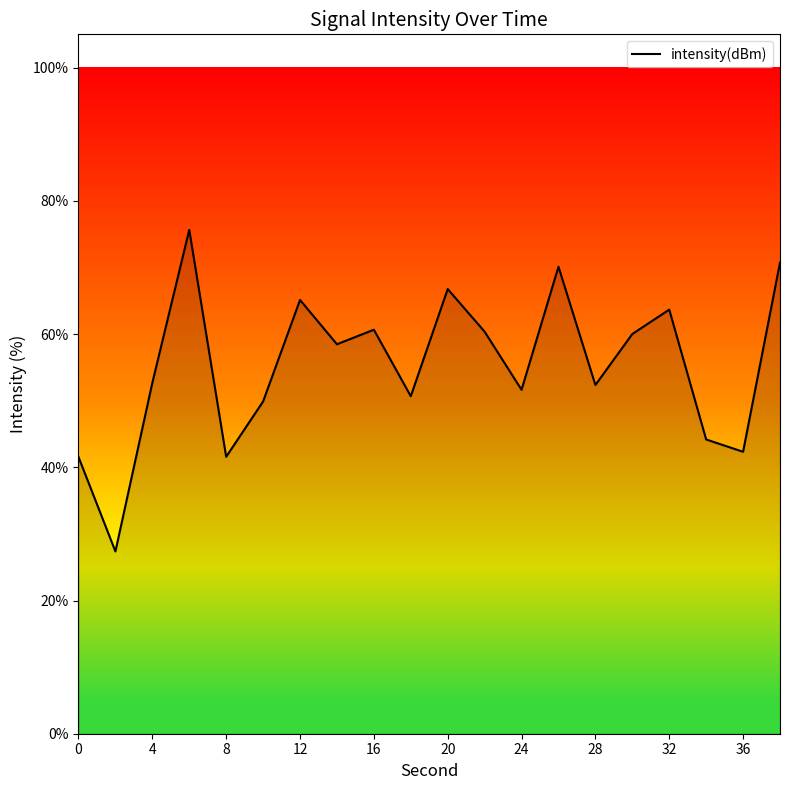

What is the smallest value displayed?

27.4